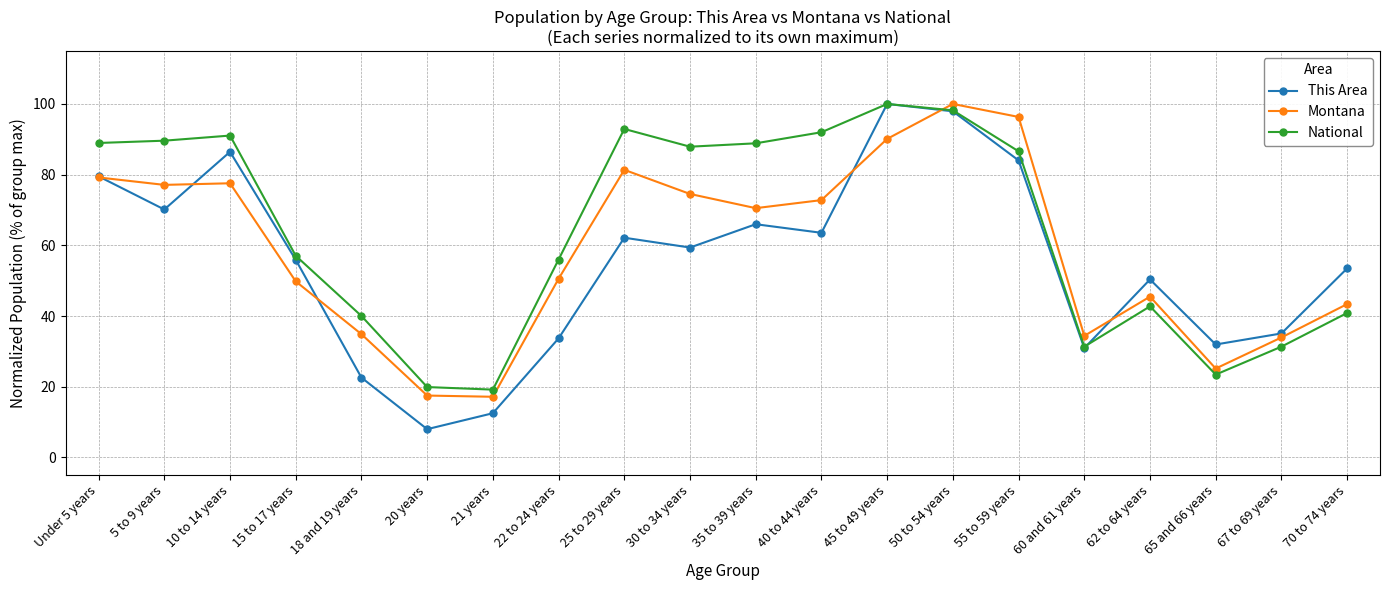

How many lines are shown in the chart?

3